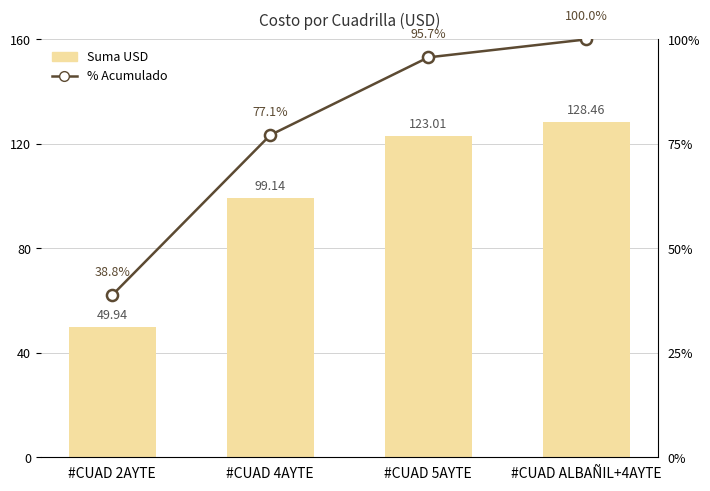

What is the difference between the maximum and minimum values in the Suma USD series?

78.5